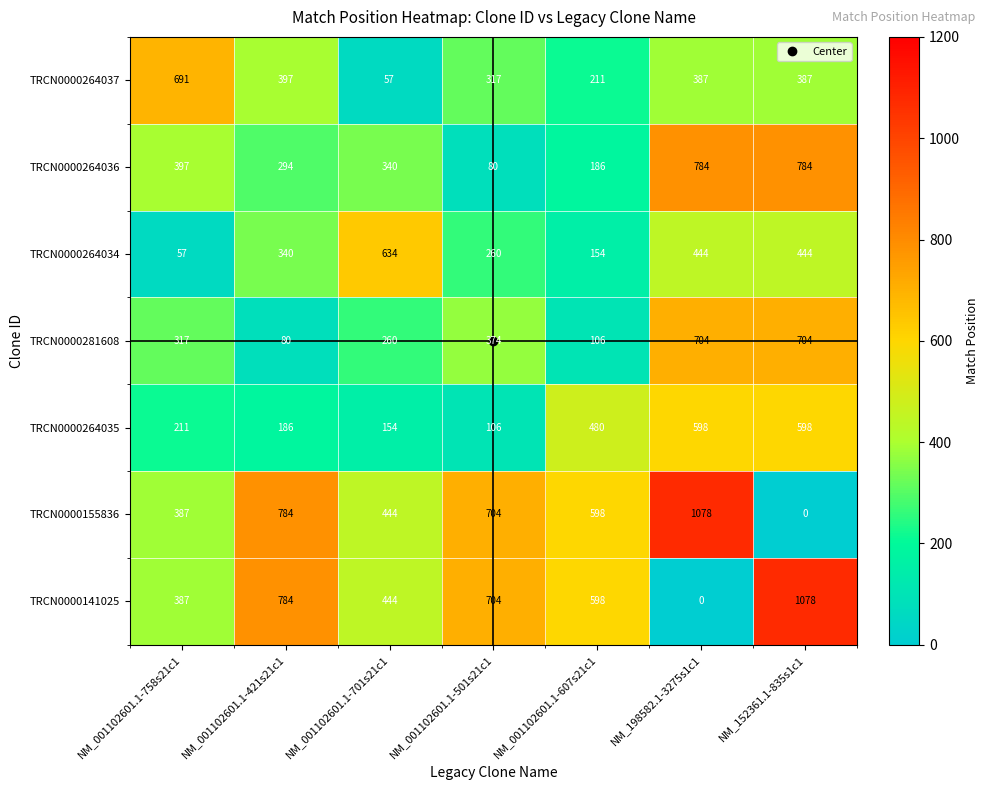

Is the value of TRCN0000141025 at NM_001102601.1-758s21c1 greater than the value of TRCN0000264035 at NM_001102601.1-701s21c1?

Yes